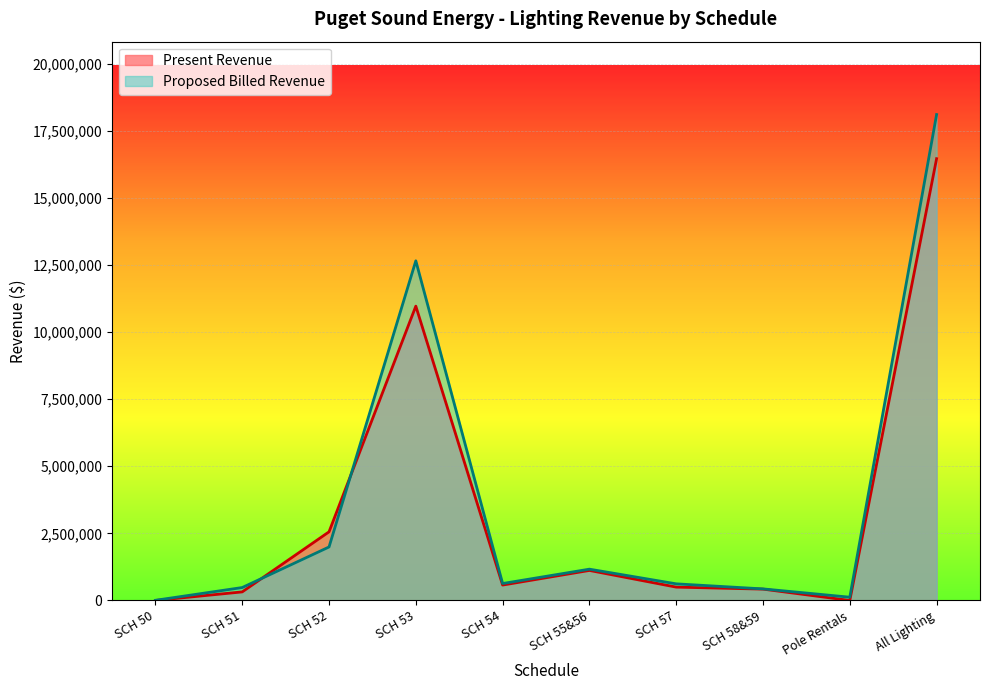

Where does the Proposed Billed Revenue series first go above 631048?

SCH 52